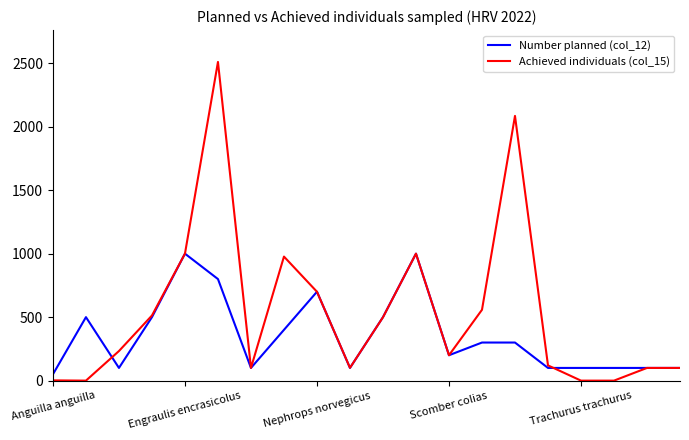

What is the average value of the Achieved individuals (col_15) series?

540